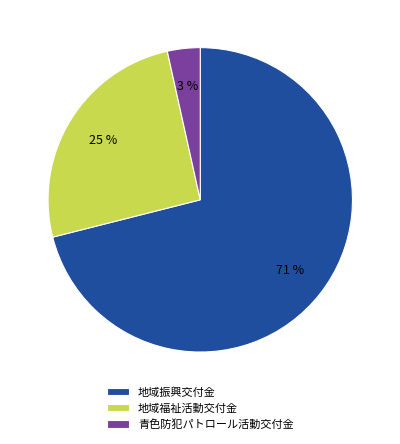

Combined, do 青色防犯パトロール活動交付金 and 地域福祉活動交付金 account for over 50%?

No